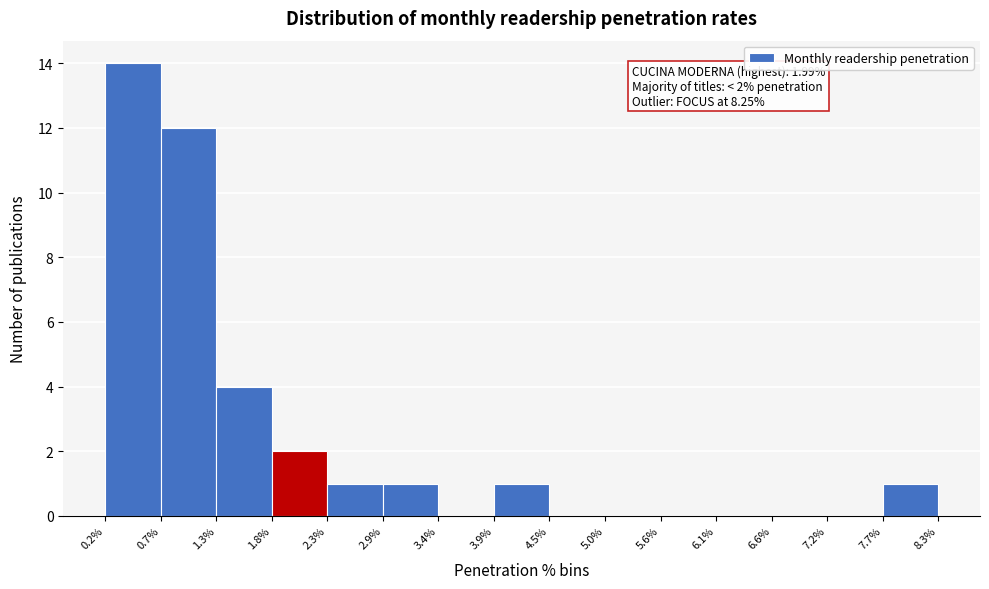

Which range on the x-axis has the tallest bar?

0.2% to 0.7%